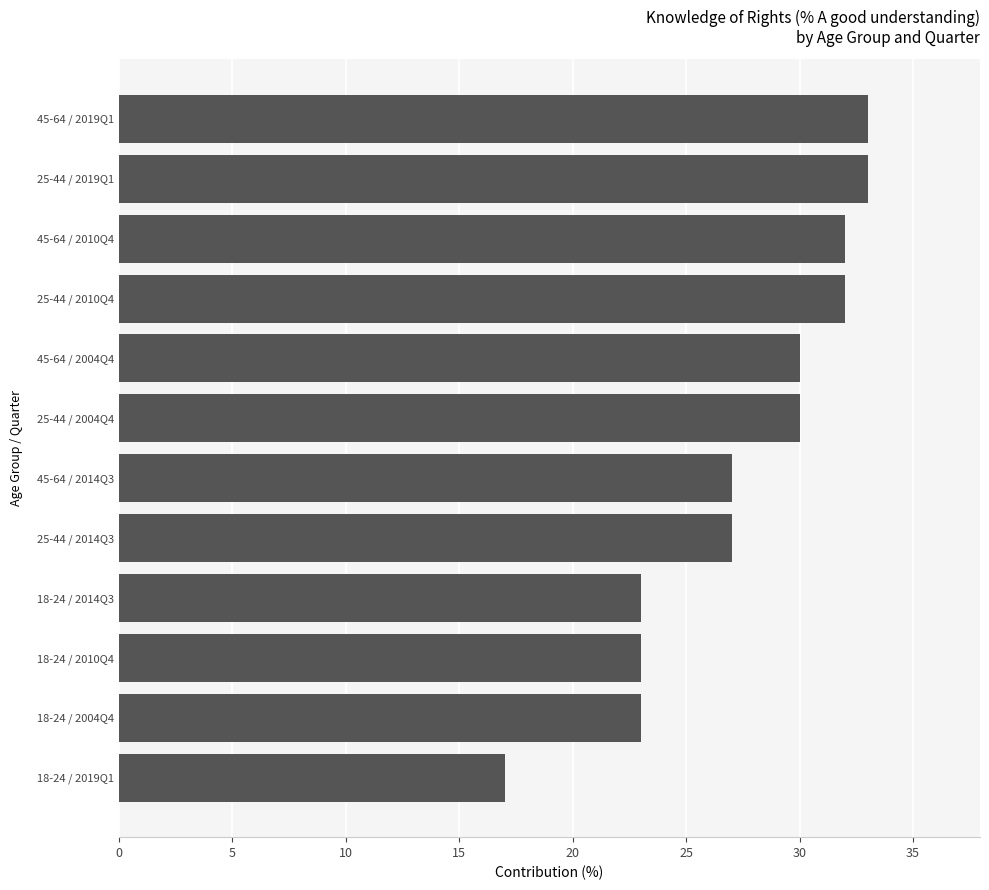

What is the average value?

28